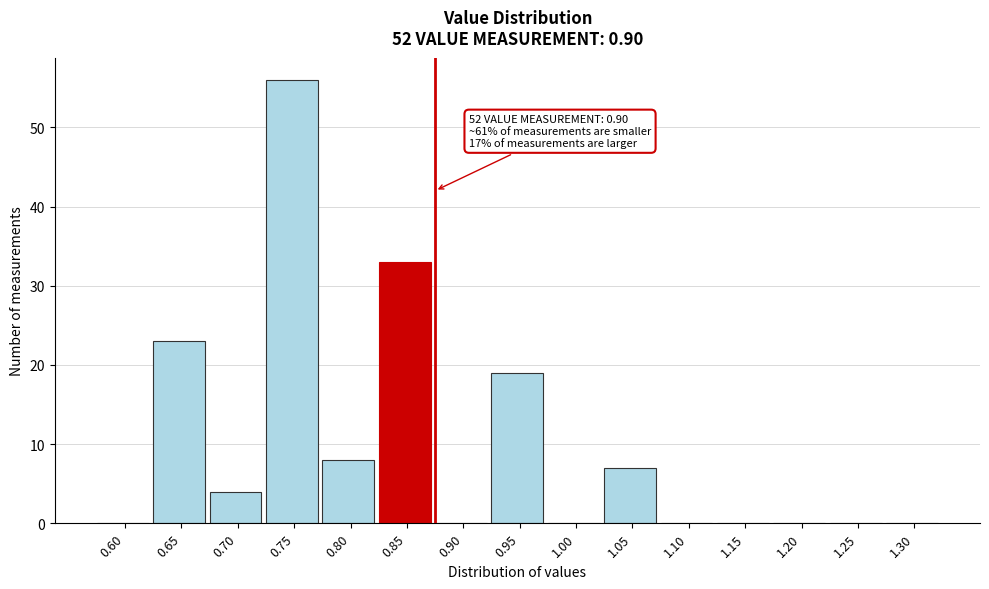

Reading left to right, list all the values displayed in this chart.

0.60=0	0.65=23	0.70=4	0.75=56	0.80=8	0.85=33	0.90=0	0.95=19	1.00=0	1.05=7	1.10=0	1.15=0	1.20=0	1.25=0	1.30=0